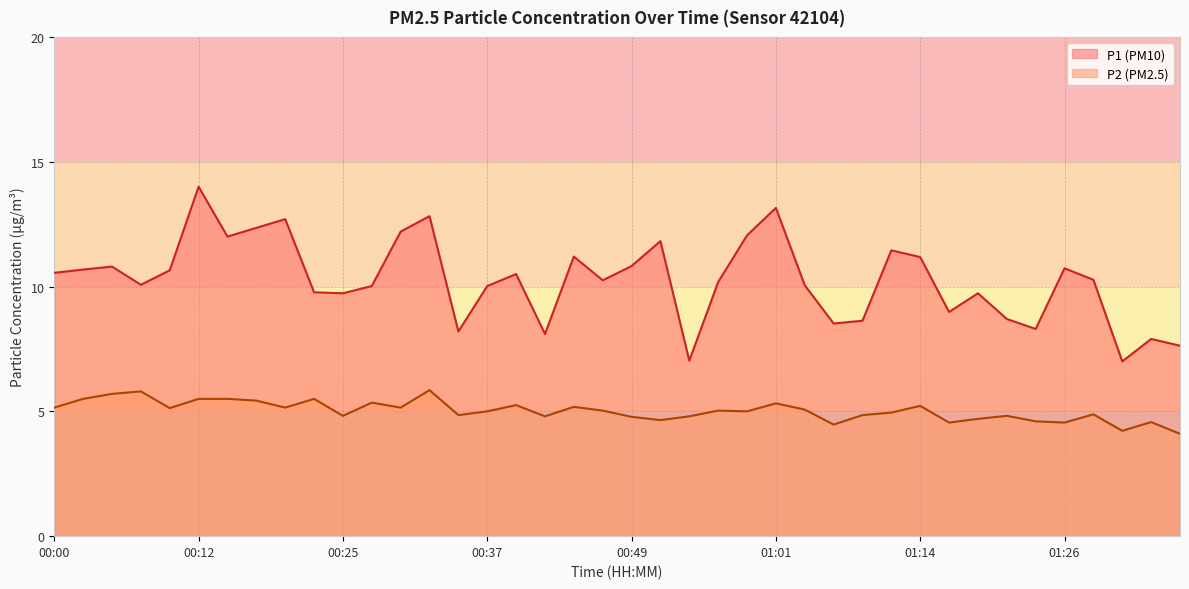

True or false: P1 has more than 1 points higher than both neighbors.

True